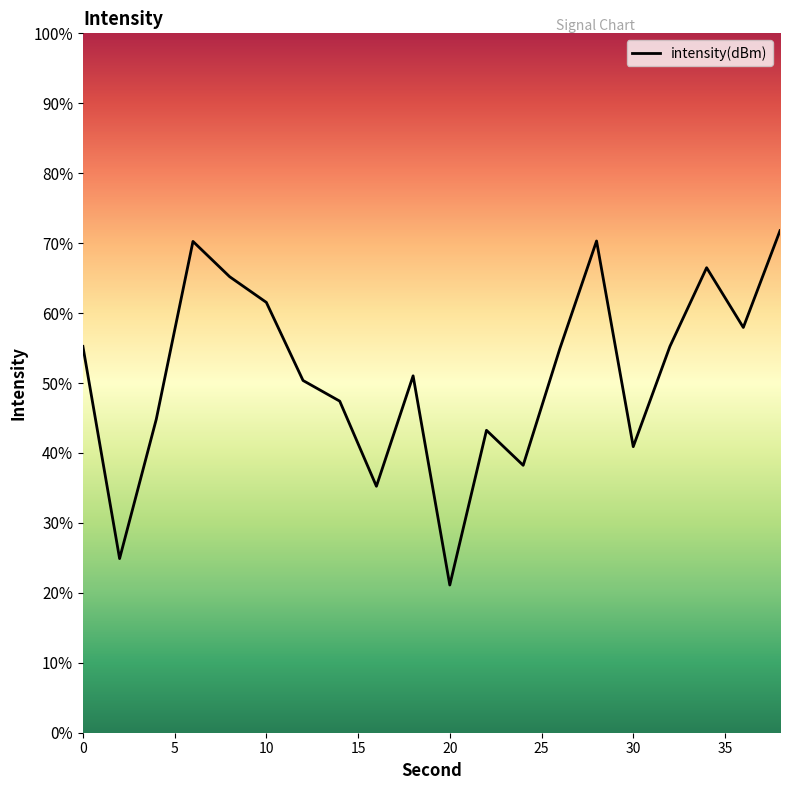

The value at 35 is -197.1. True or false?

False